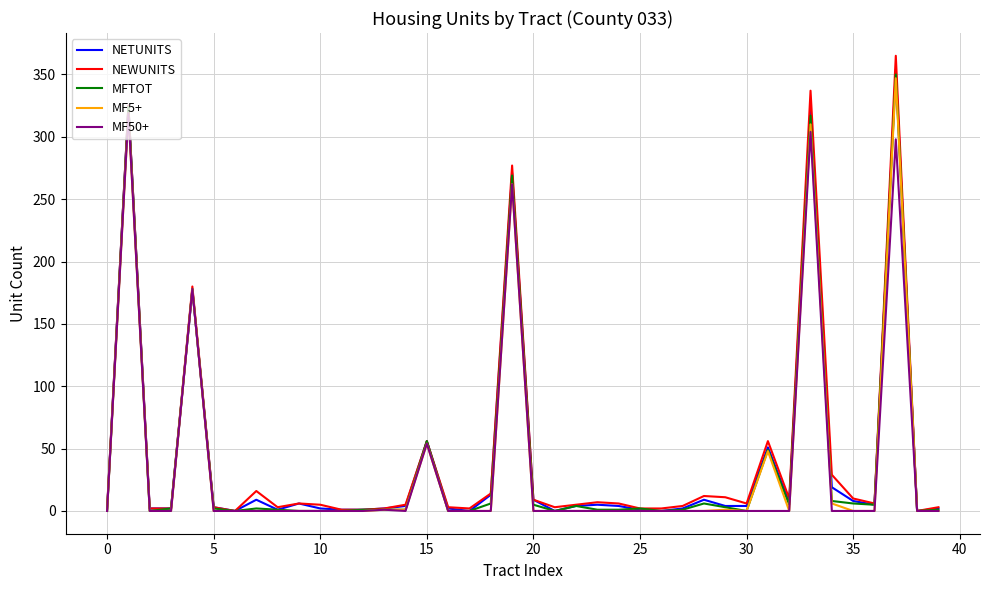

Is this an area chart (filled region under the line)?

No